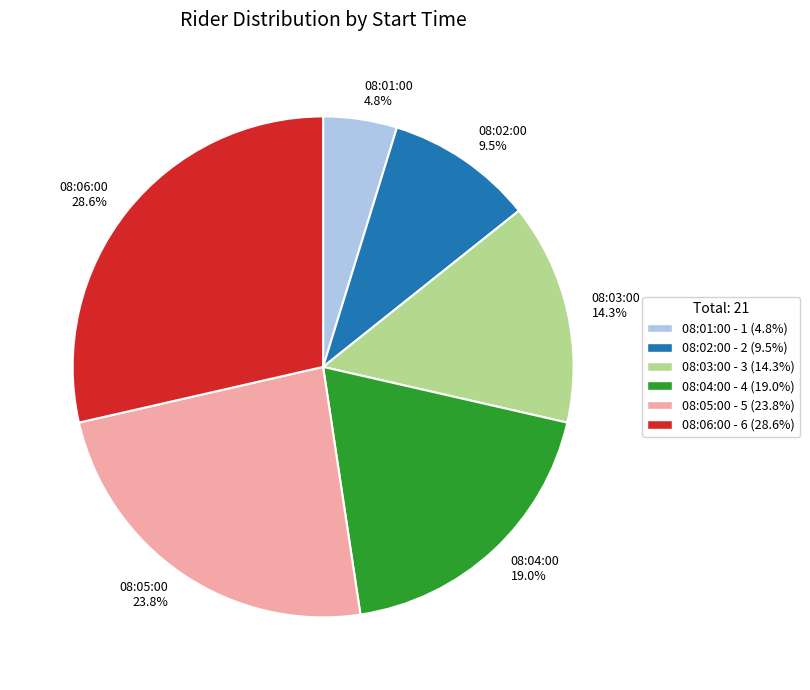

Combined, do 08:03:00 and 08:06:00 account for over 50%?

No